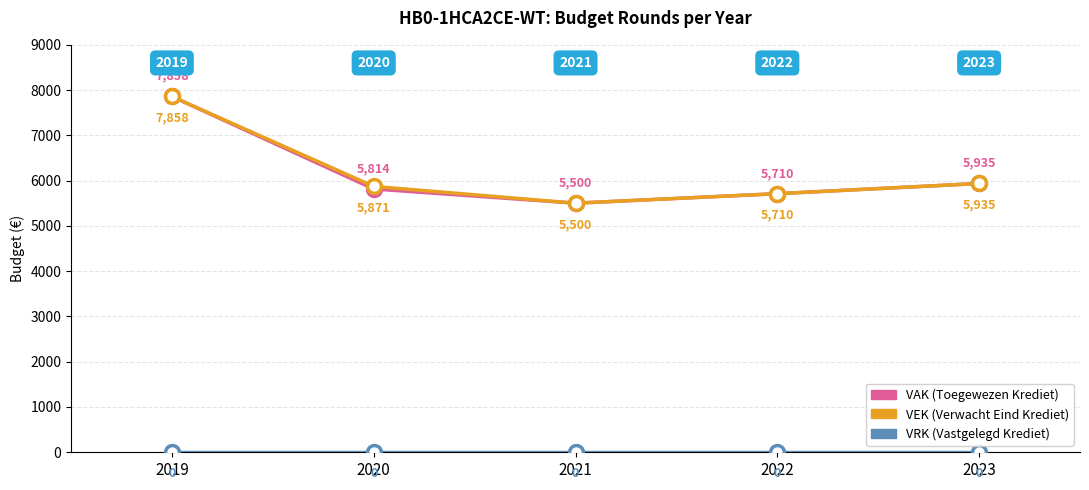

Which label corresponds to the largest value in the chart?

2019